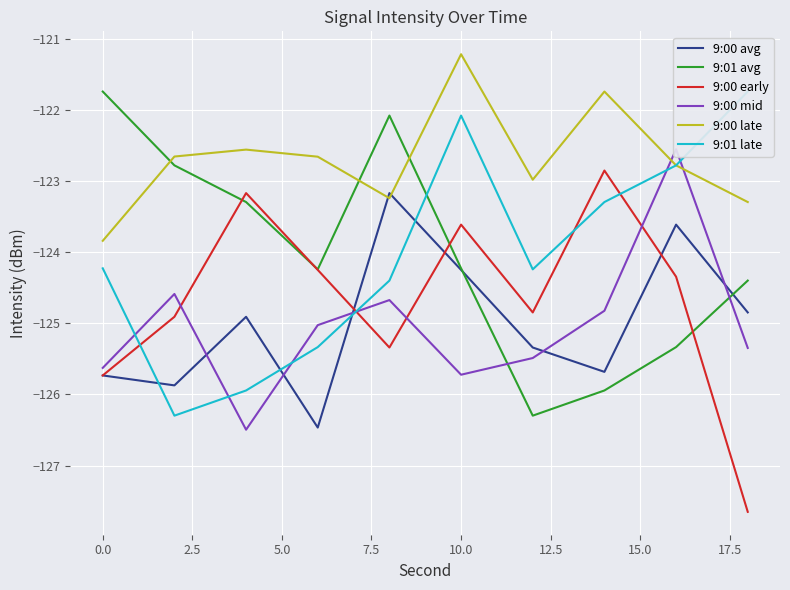

Where does the 9:00 late series first go above -122?

10.0